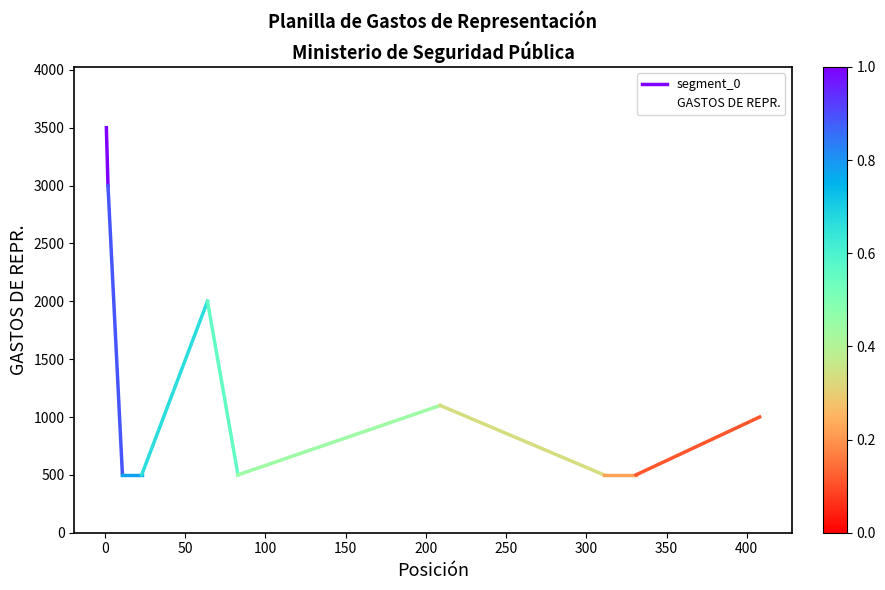

At which category does the chart reach its peak across all series?

JUAN MANUEL PINO F.